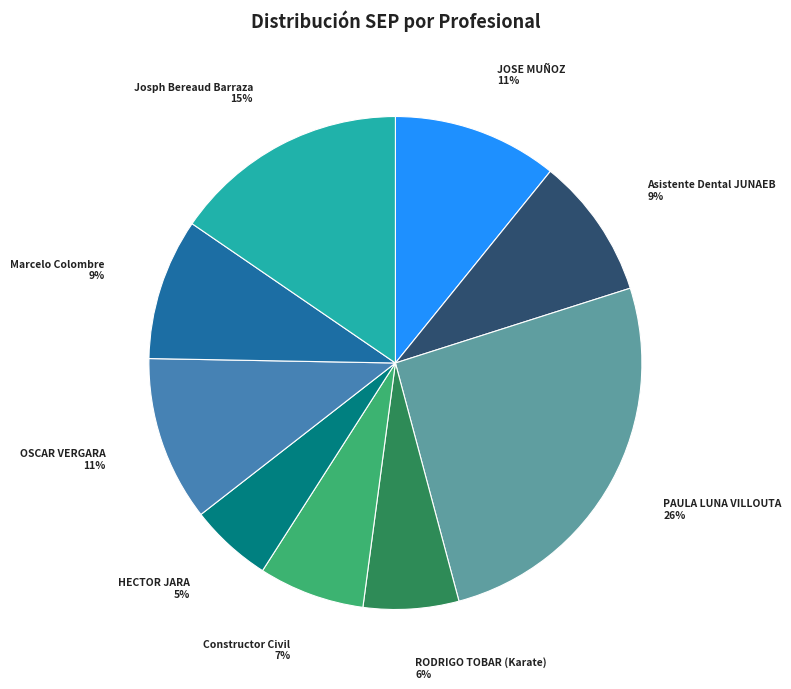

Between Constructor Civil and JOSE MUÑOZ, which is larger?

JOSE MUÑOZ